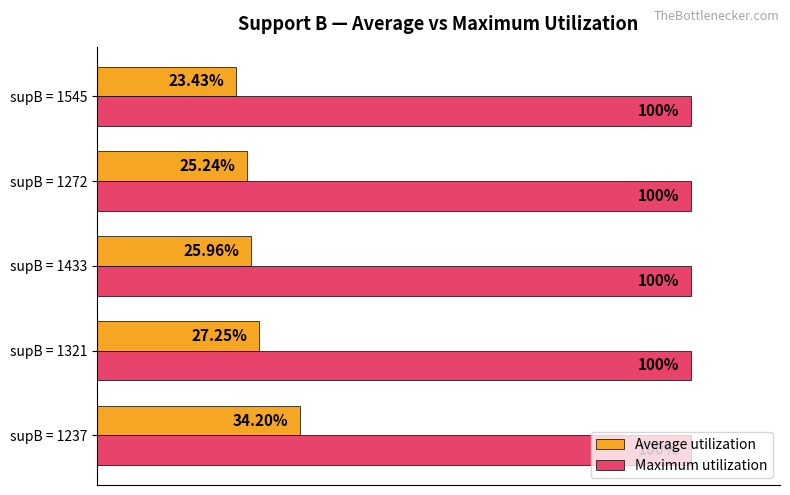

What are all the series names shown in the legend?

Average utilization, Maximum utilization